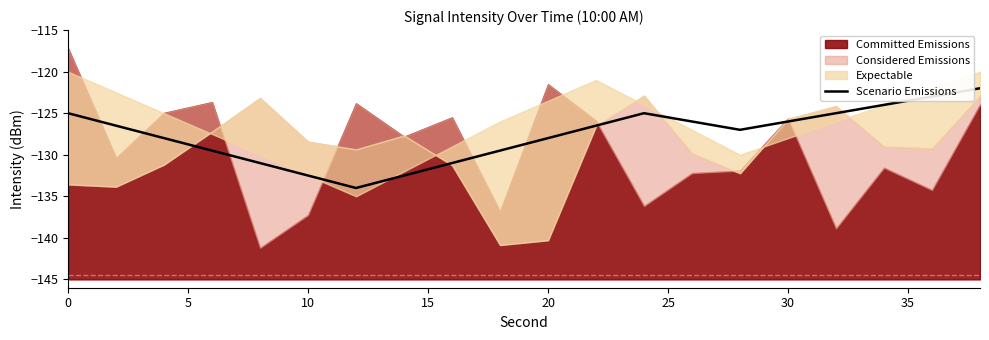

How many lines are shown in the chart?

1